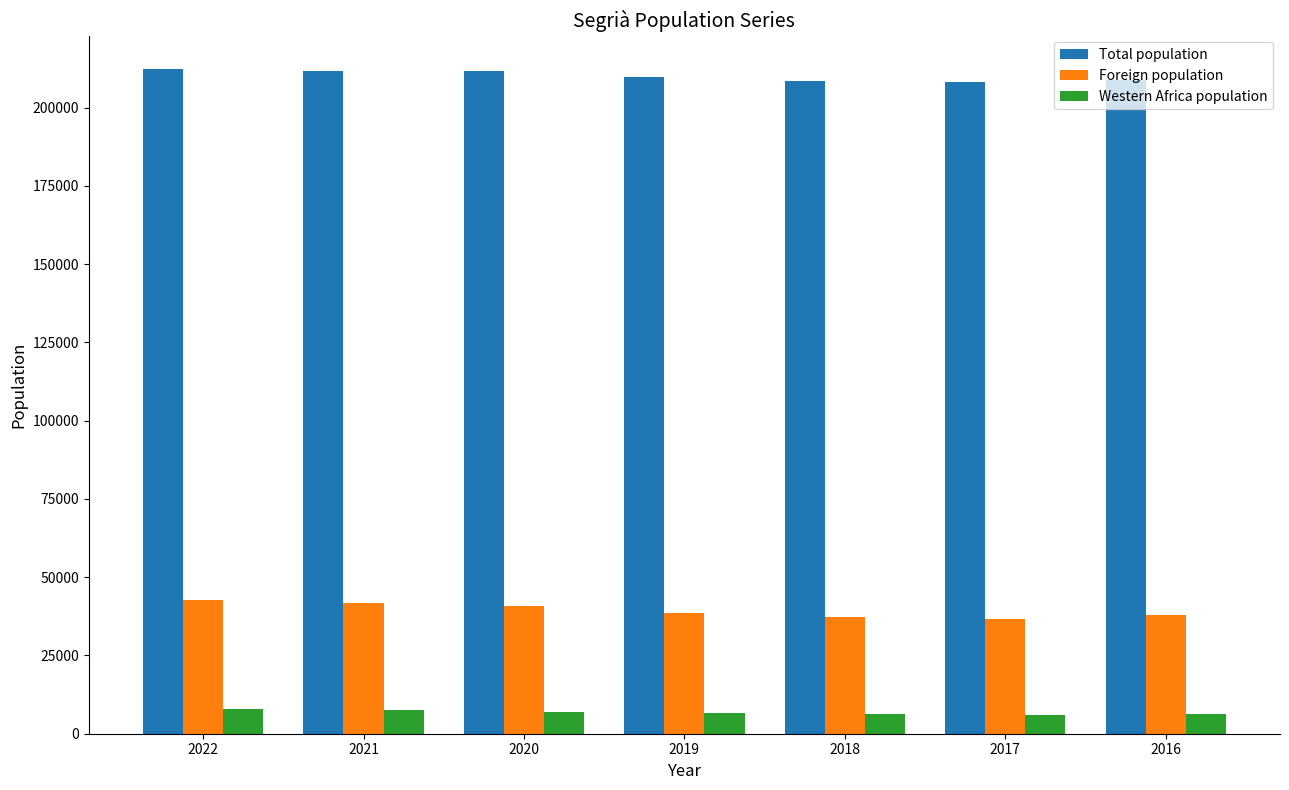

The value of Western Africa population at 2017 is 6128. True or false?

True